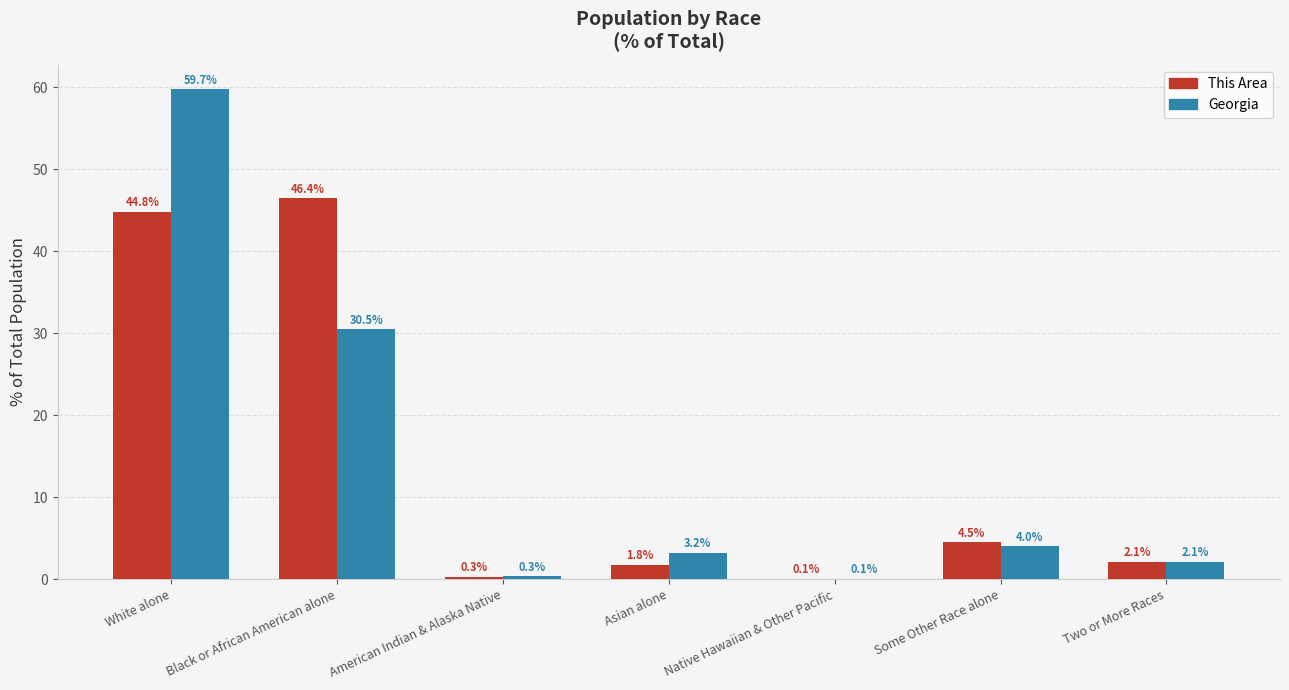

Is it true that Georgia equals 44.4 at Black or African American alone?

False